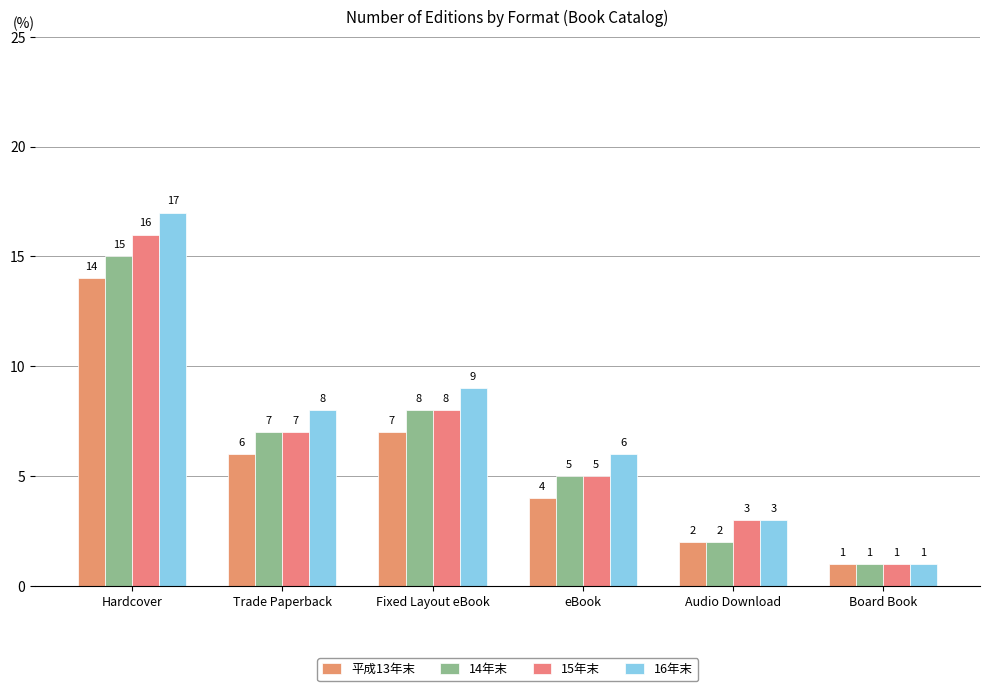

The 14年末 series shows 11 at Fixed Layout eBook. True or false?

False